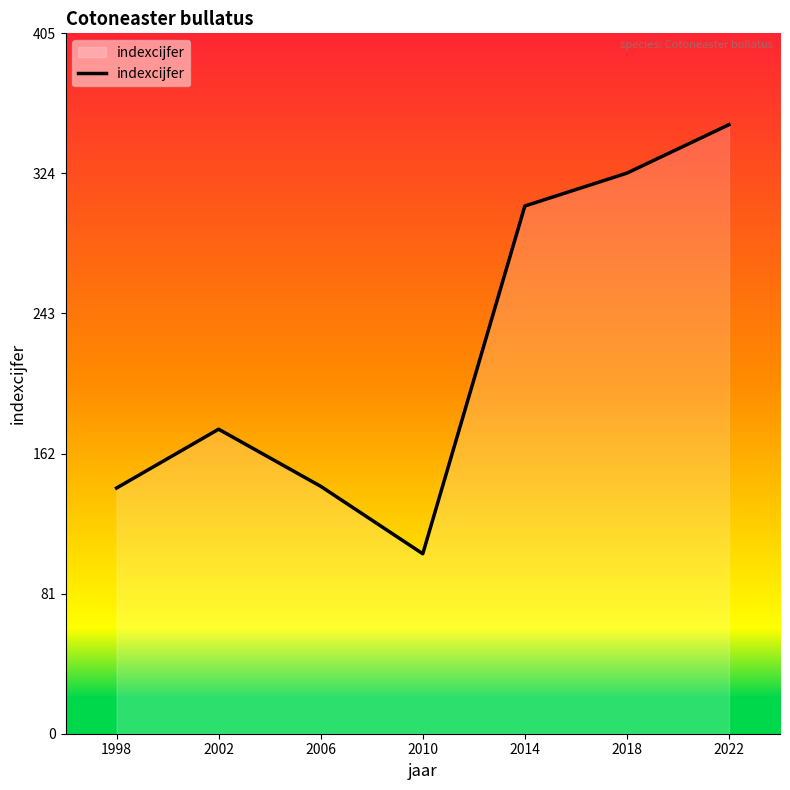

True or false: there are more than 1 points higher than both neighbors.

False